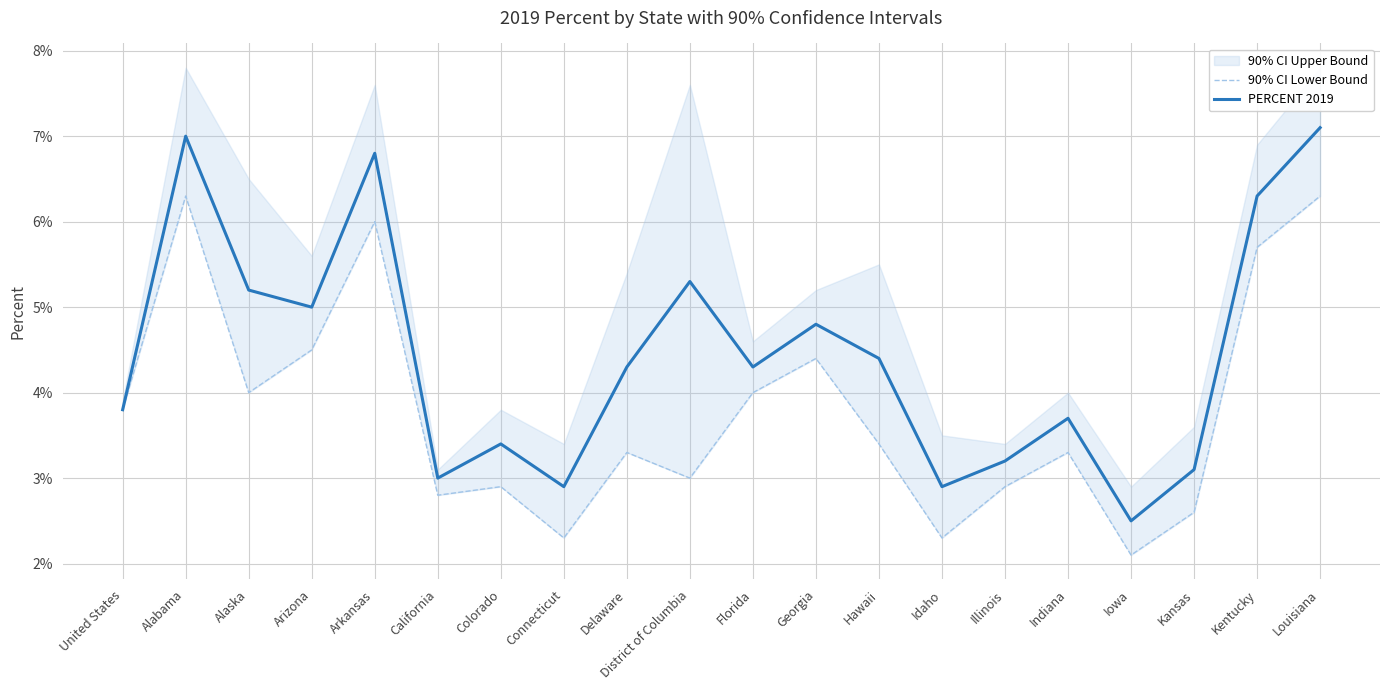

What is the spread (max minus min) of values at Delaware?

1.0